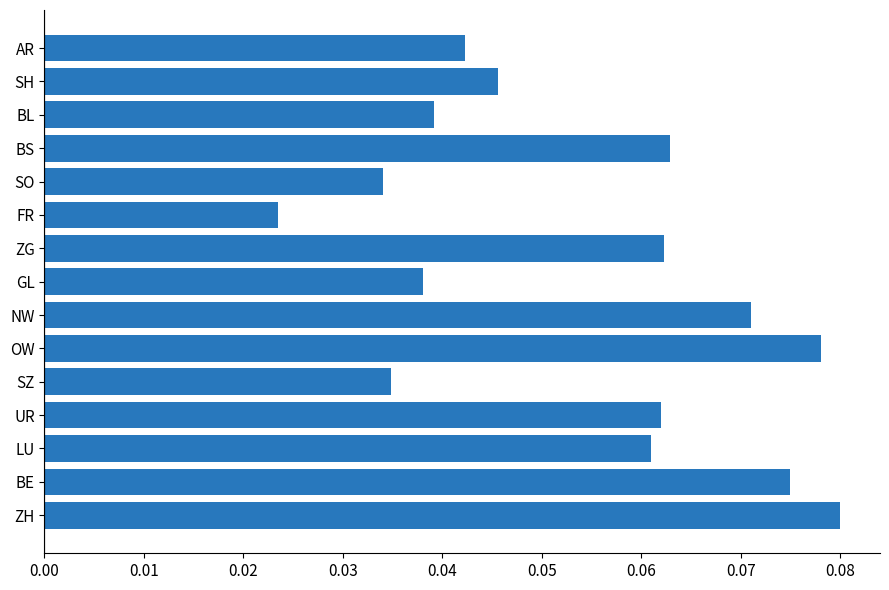

Which label corresponds to the smallest value in the chart?

FR